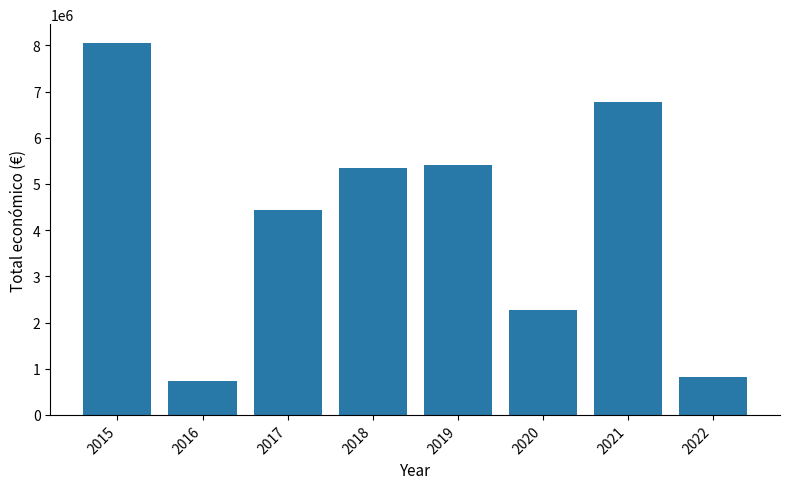

What is the sum of the values at 2020 and 2017?

6700076